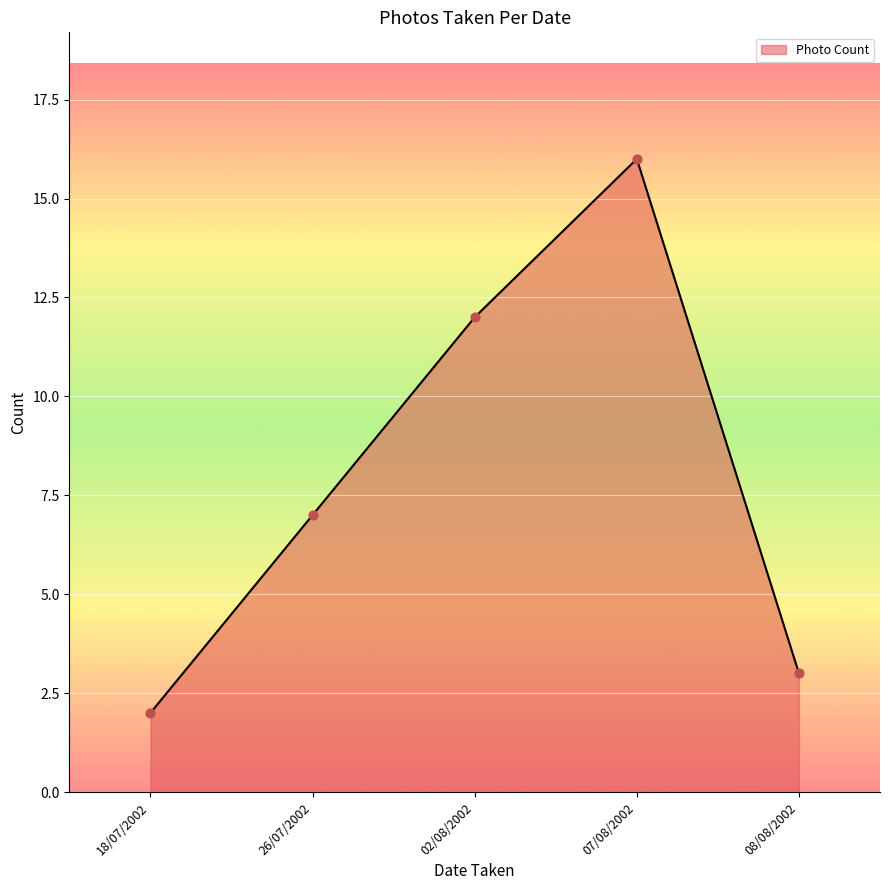

Approximately how many times larger is the value at 07/08/2002 compared to 08/08/2002?

5.3